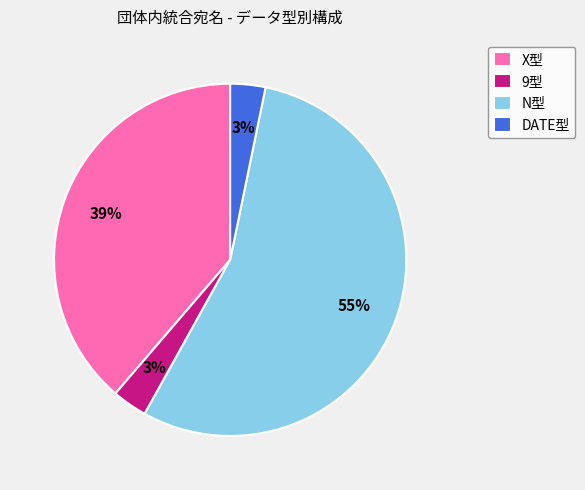

Which category has the biggest portion of the pie?

N型